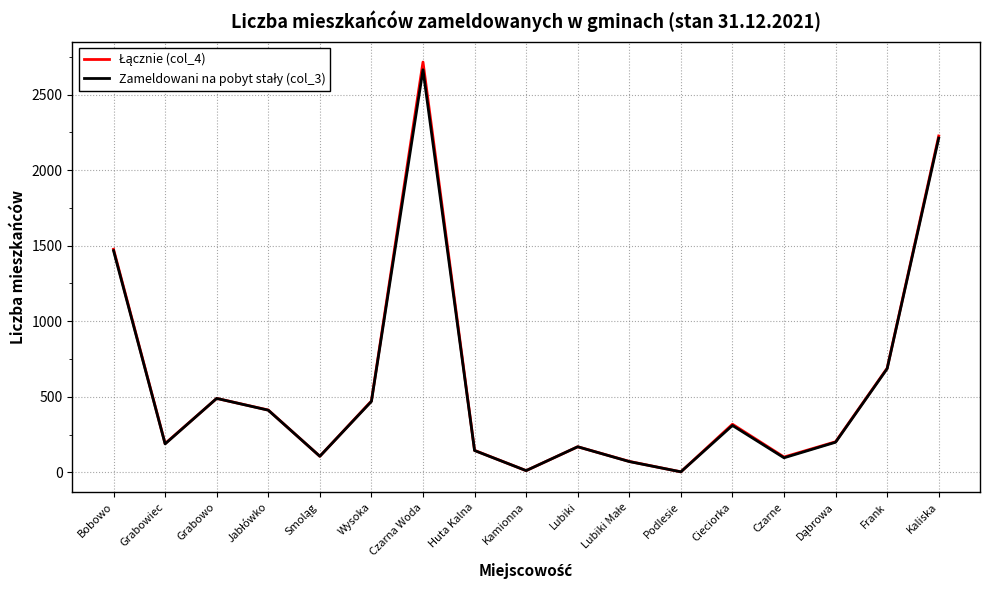

At which category is the sum across all series the highest?

Czarna Woda